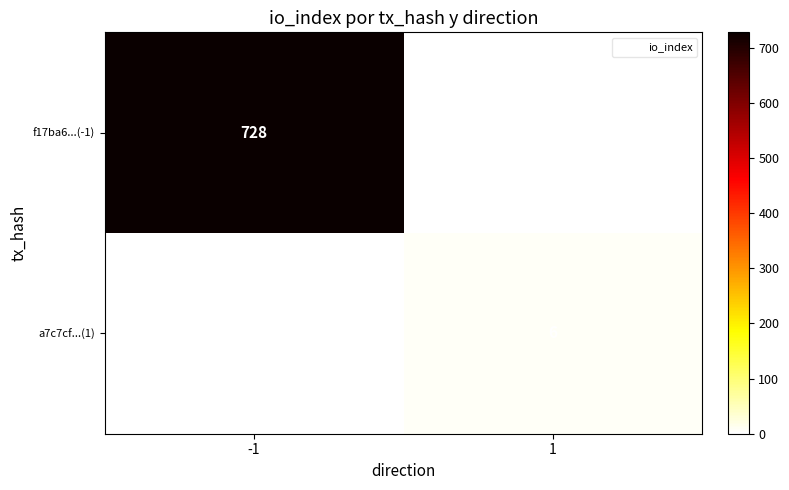

What is the difference between the maximum and minimum values in the f17ba6...(-1) series?

728